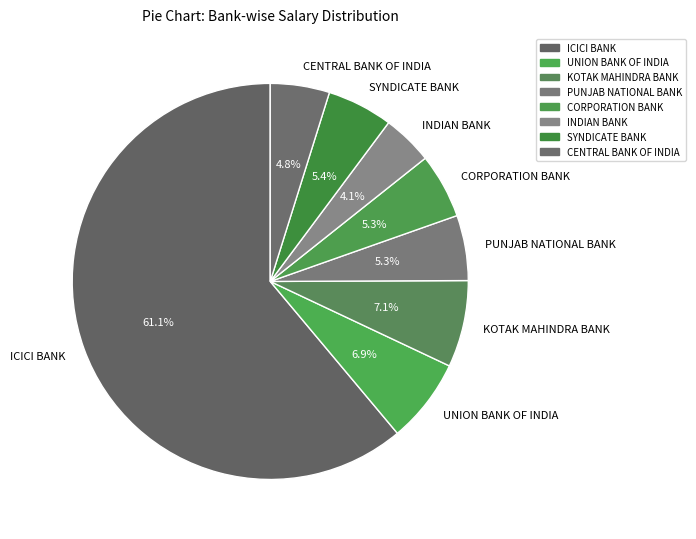

Approximately how many times larger is the value at SYNDICATE BANK compared to PUNJAB NATIONAL BANK?

1.0